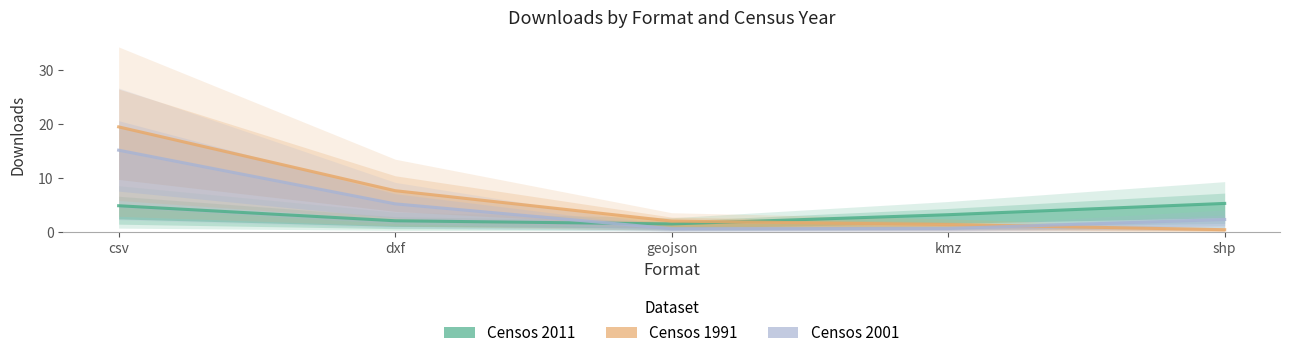

The Censos 2011 series shows 3.2 at kmz. True or false?

True